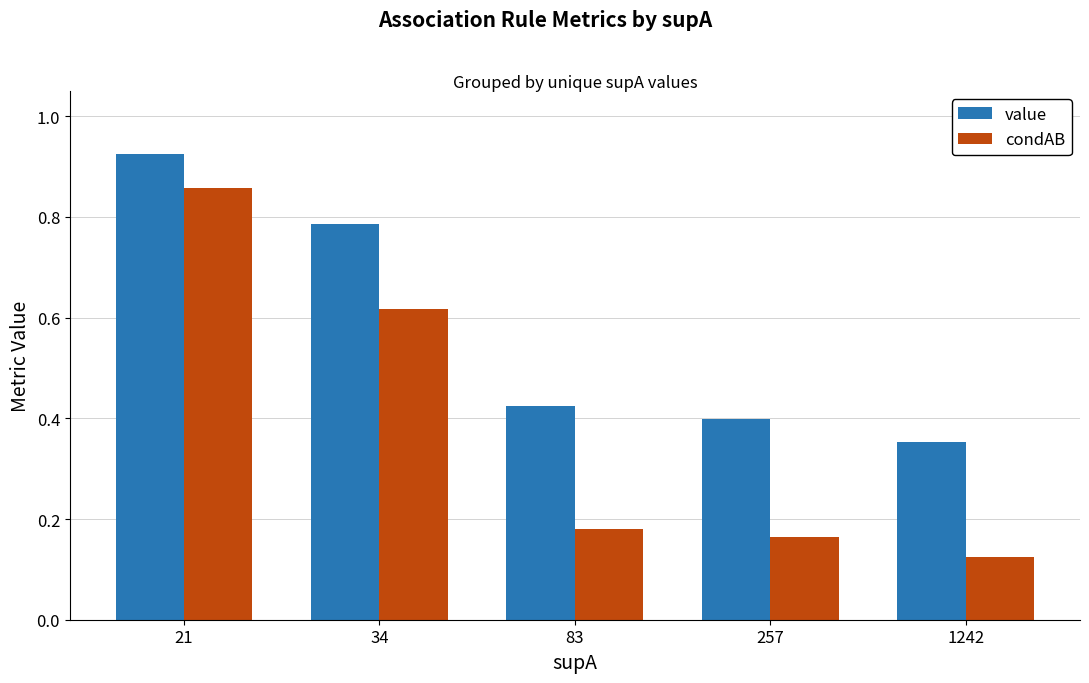

At which category is the sum across all series the highest?

21